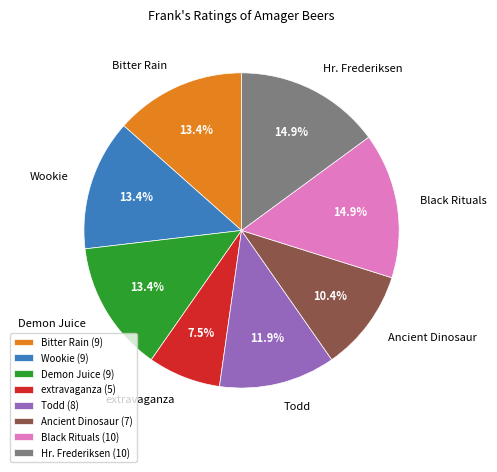

Which has a higher value, Bitter Rain or Hr. Frederiksen?

Hr. Frederiksen